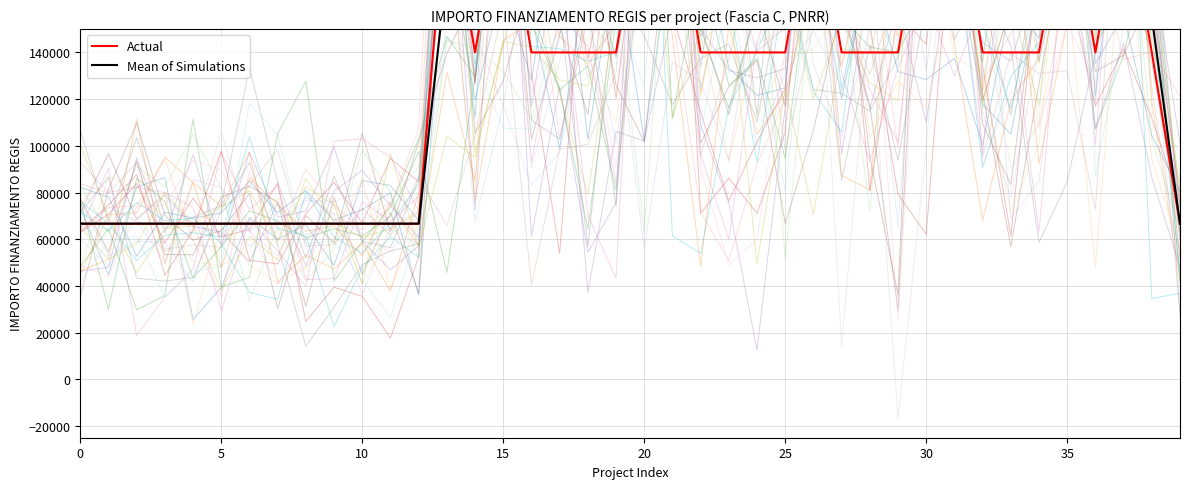

What is the label of the 12th point from the left?

11